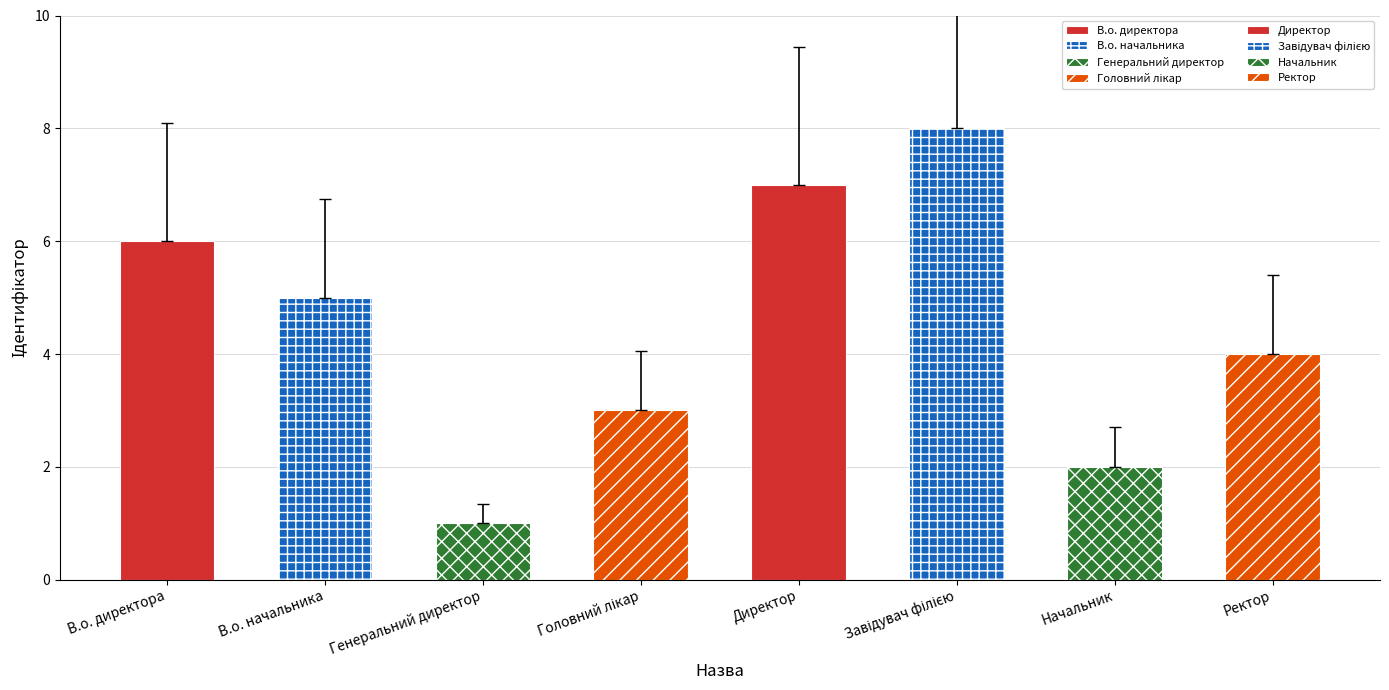

What is the ratio of the value at Головний лікар to the value at Начальник?

1.5